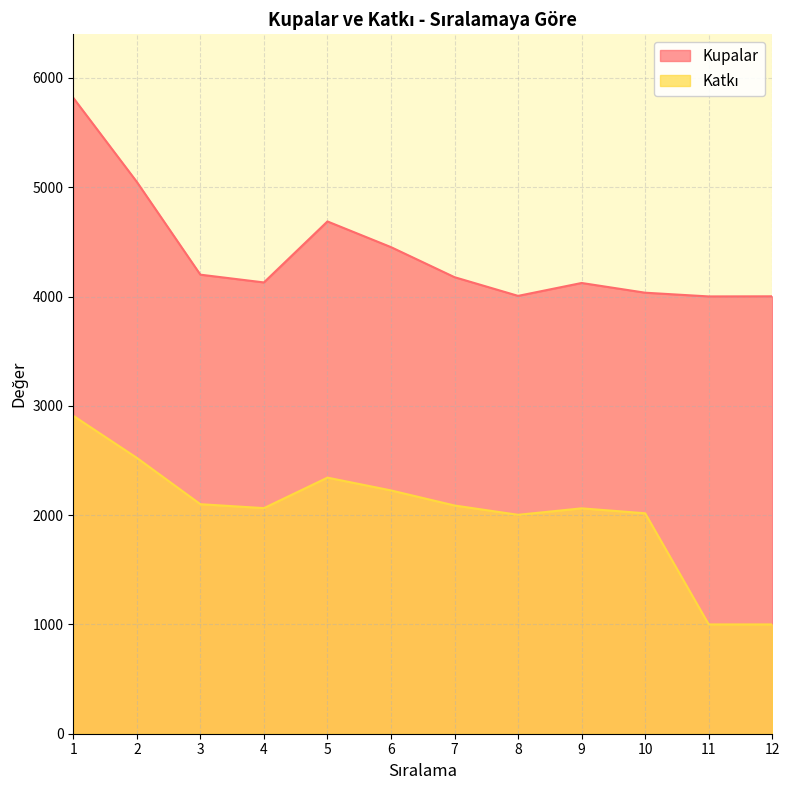

True or false: Kupalar has a value of 1391 at 10.

False